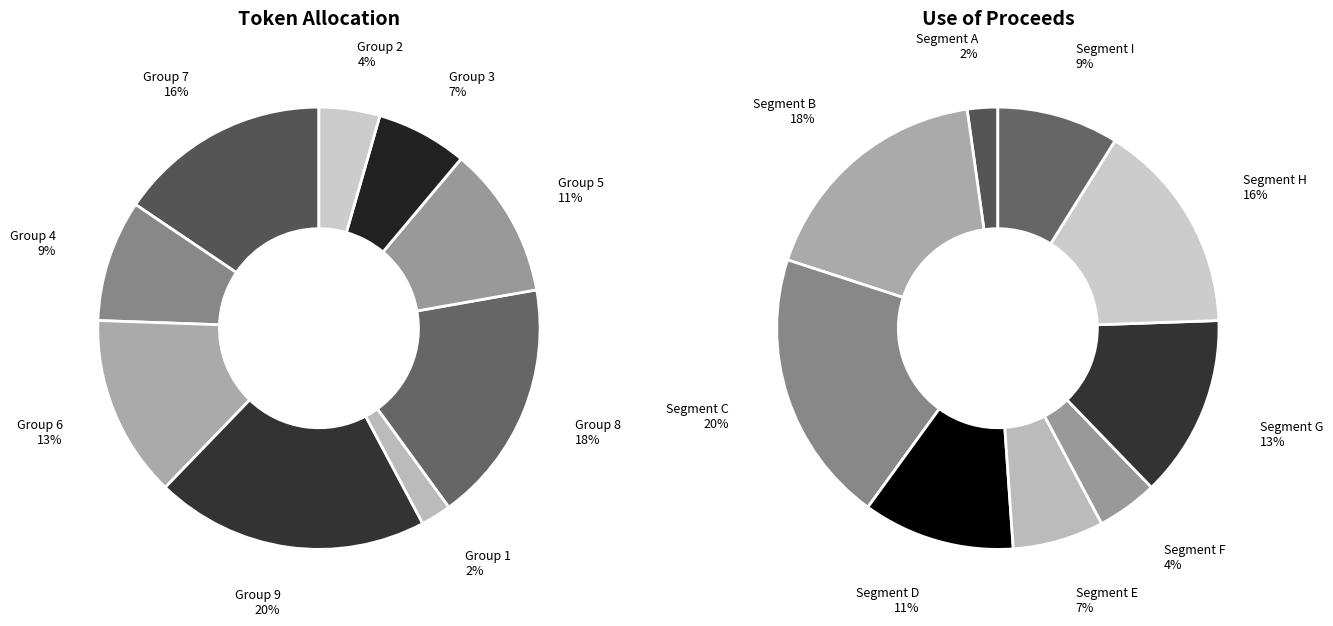

Rank the categories by value from highest to lowest.

9, 8, 7, 6, 5, 4, 3, 2, 1